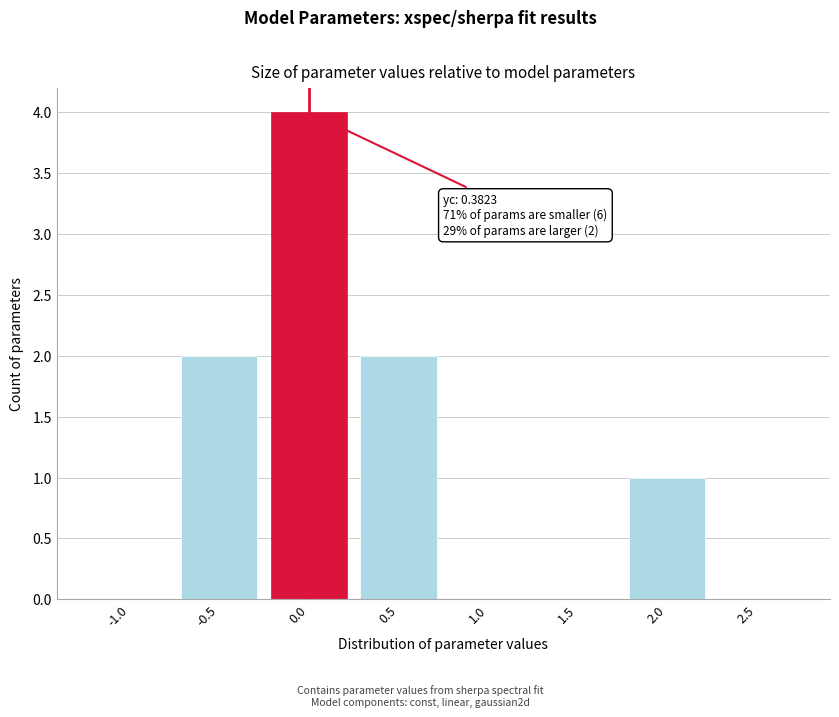

Reading left to right, extract all data points from this chart.

-1.0=0	-0.5=2	0.0=4	0.5=2	1.0=0	1.5=0	2.0=1	2.5=0